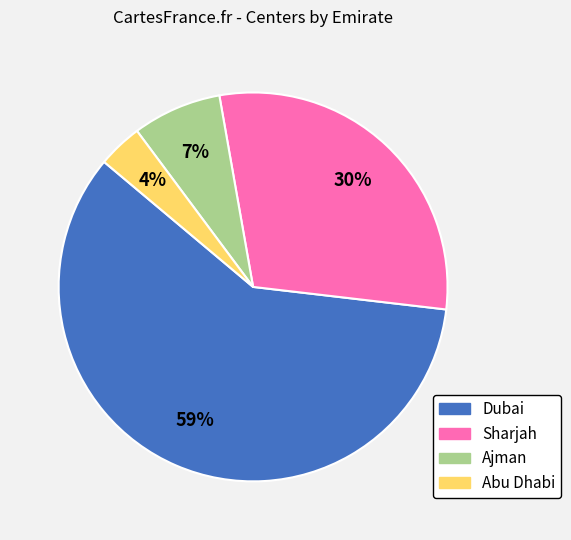

To the nearest percent, what is the average slice percentage?

25%